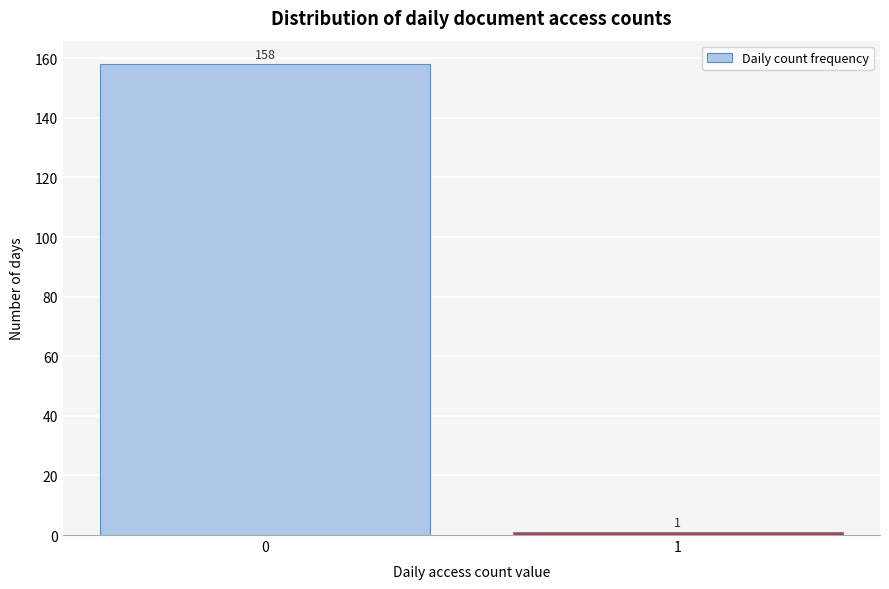

Reading left to right, extract all data points from this chart.

158	1